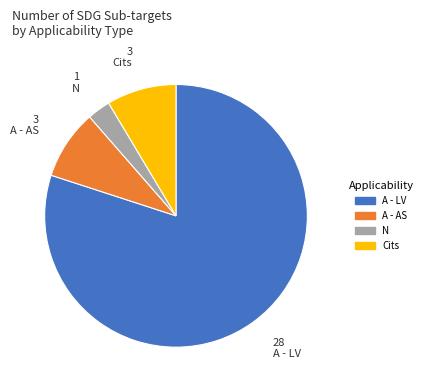

Is there a majority slice in this chart?

Yes